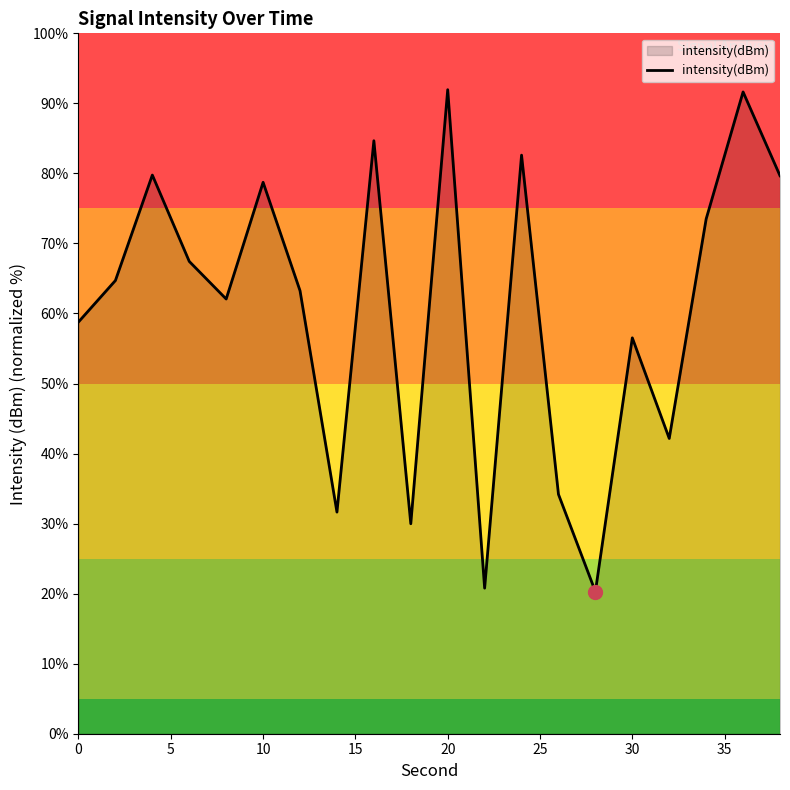

What is the difference between the maximum and minimum values?

71.7